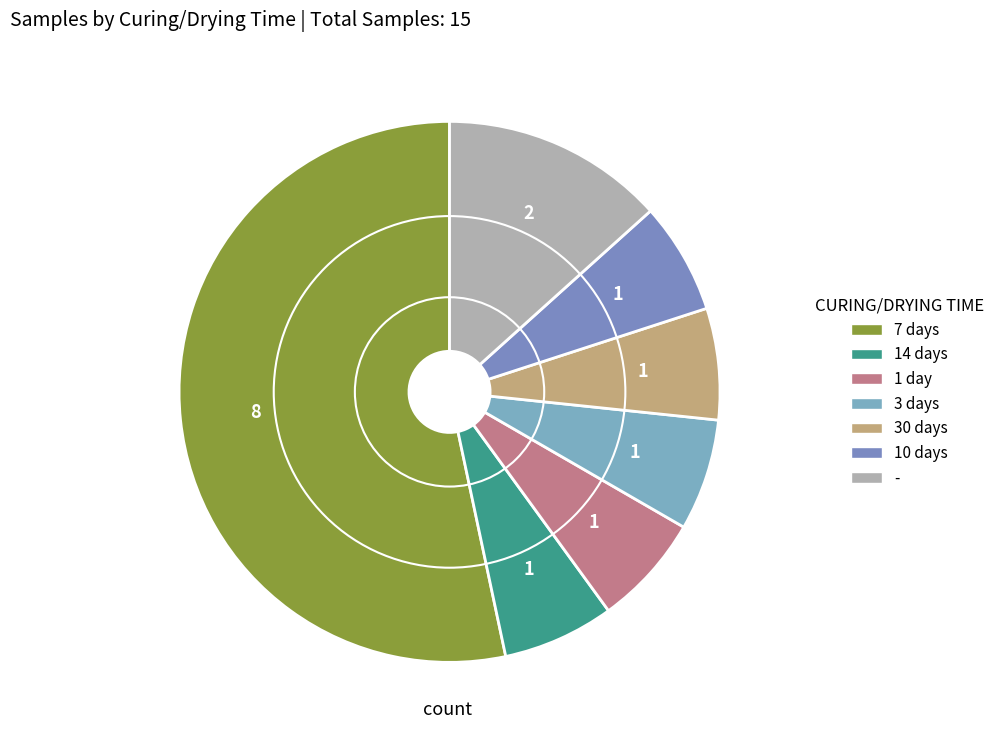

Is it true that 7 days is 42% of the pie?

False